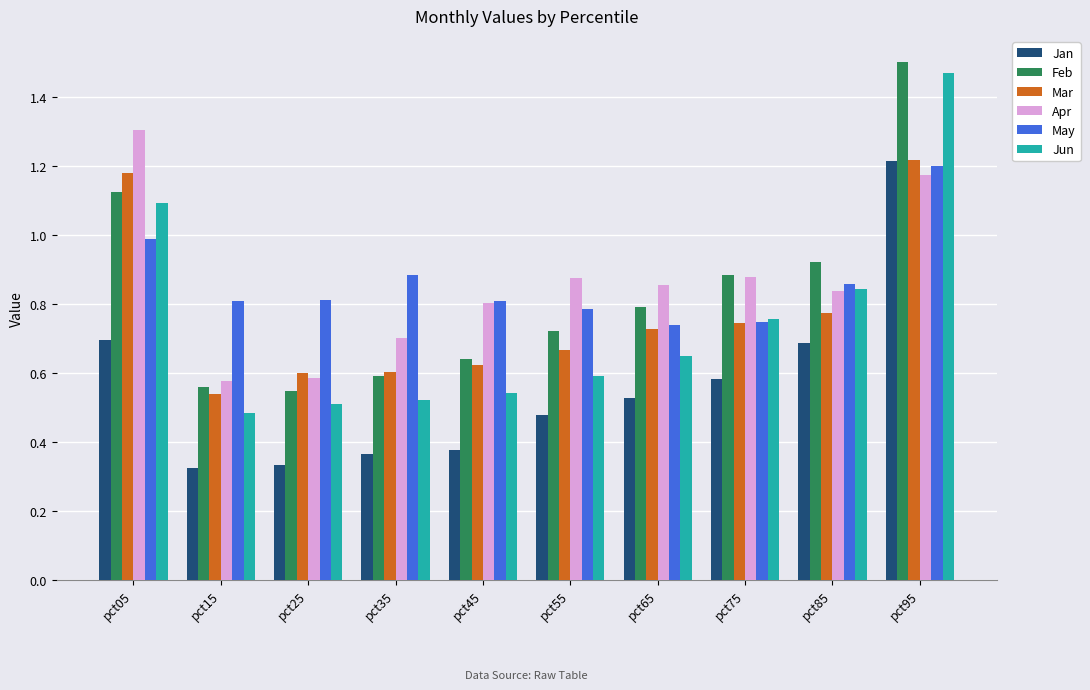

The Apr series shows 0.6 at pct25. True or false?

True